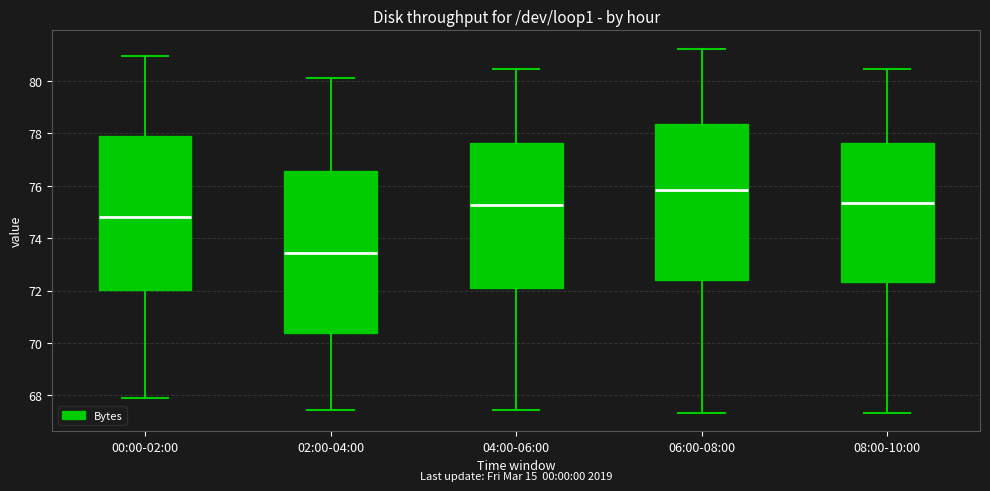

Reading left to right, read every box against the y-axis: the position of its median line, the range the box covers, and the ends of its whiskers. The values are not printed on the chart, so give them approximately, as read against the axis.

00:00-02:00: median 74.8, box 72.0 to 78.0, whiskers 68.0 to 81.0
02:00-04:00: median 73.4, box 70.4 to 76.6, whiskers 67.4 to 80.2
04:00-06:00: median 75.2, box 72.0 to 77.6, whiskers 67.4 to 80.4
06:00-08:00: median 75.8, box 72.4 to 78.4, whiskers 67.4 to 81.2
08:00-10:00: median 75.4, box 72.4 to 77.6, whiskers 67.4 to 80.4